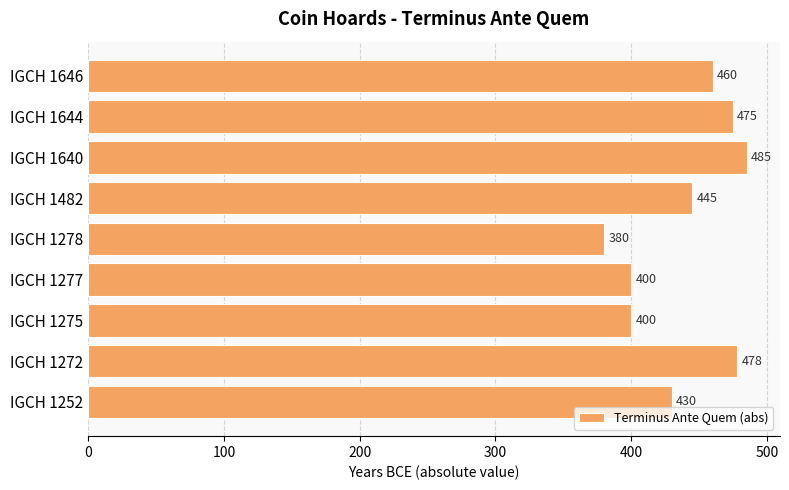

What is the average value?

439